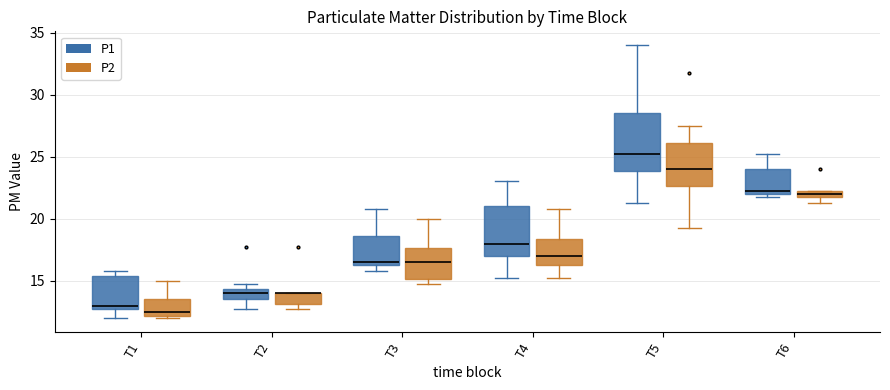

Where is the lower edge of the box for T2 (P1) on the y-axis? The values are not printed on the chart, so give them approximately, as read against the axis.

13.5